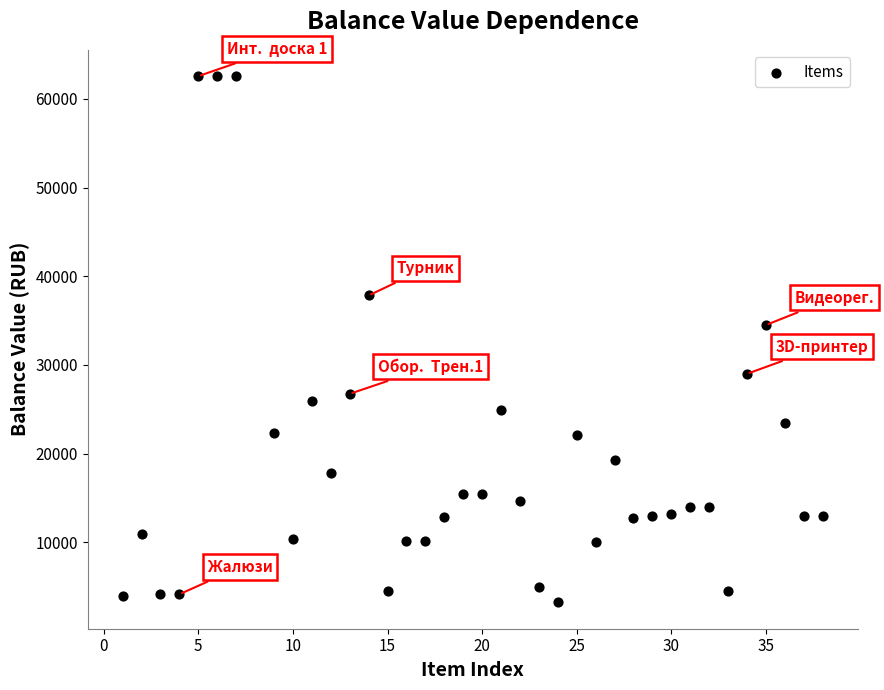

What is the range of X values (max minus min)?

37